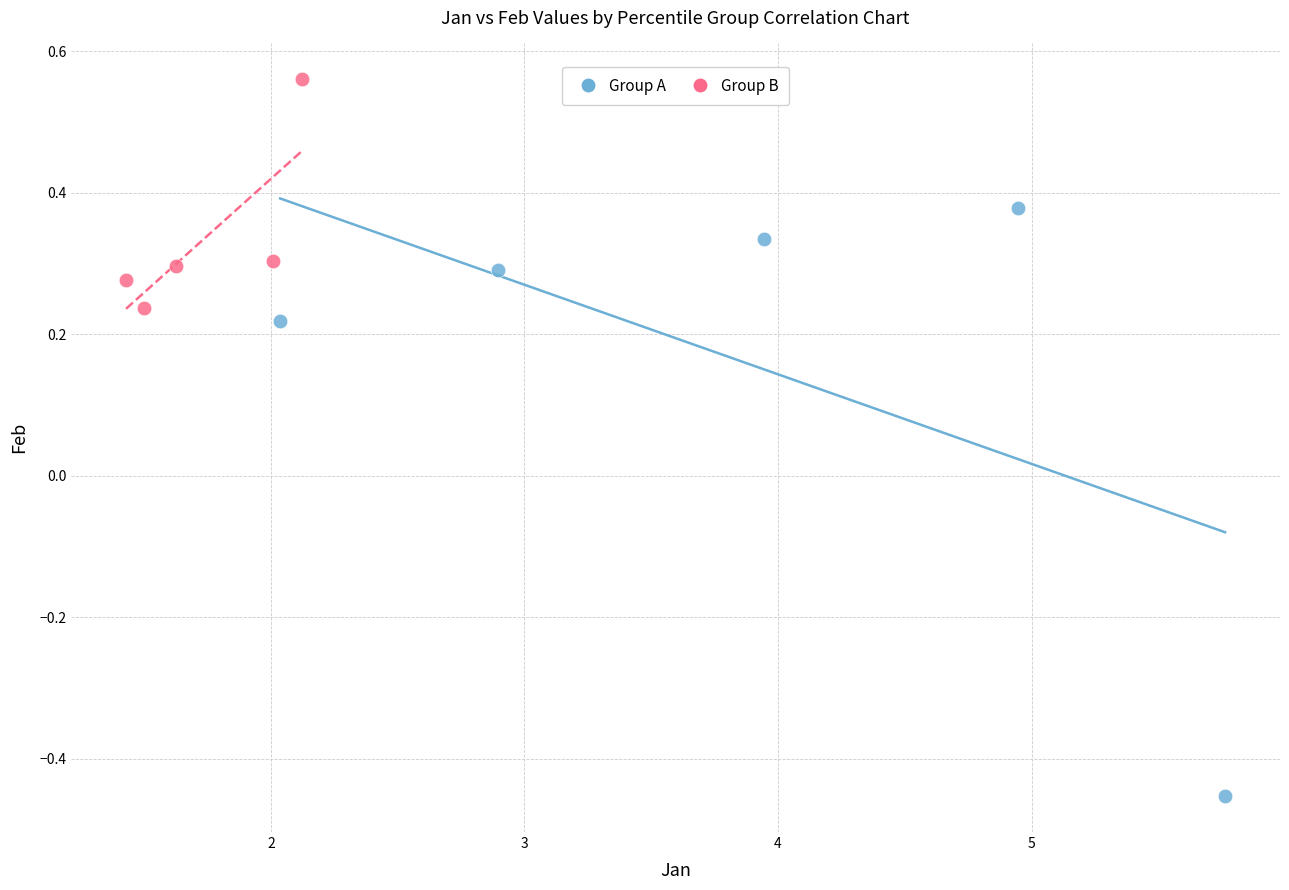

Which series reaches the minimum Y coordinate?

Group A